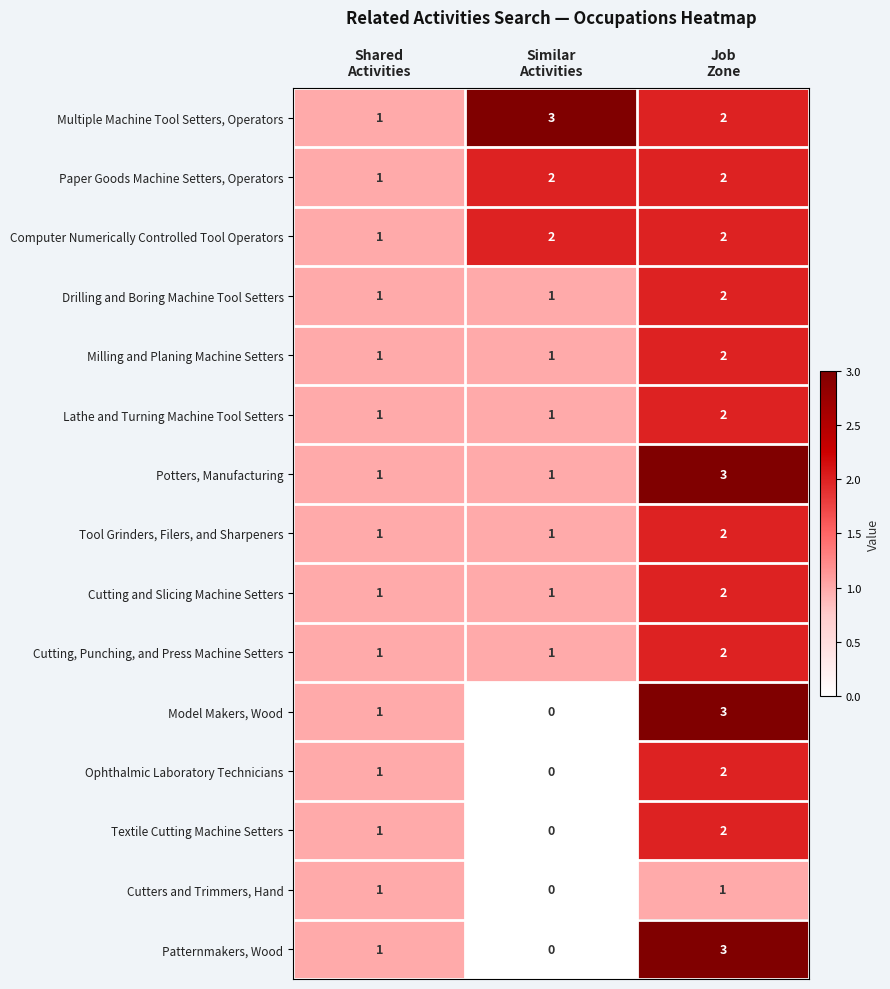

What is the total value across all series at Shared
Activities?

15